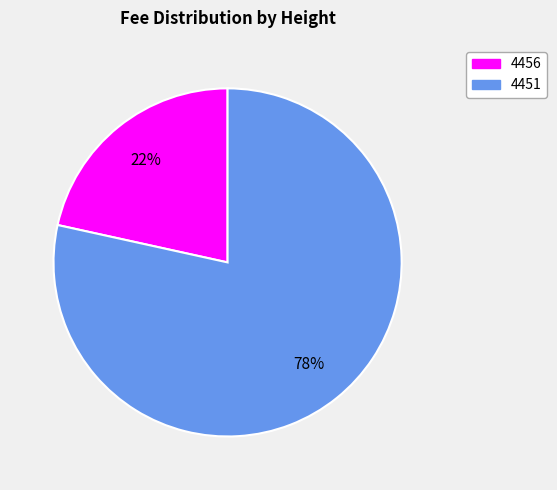

Is the sum of 4451 and 4456 greater than half?

Yes